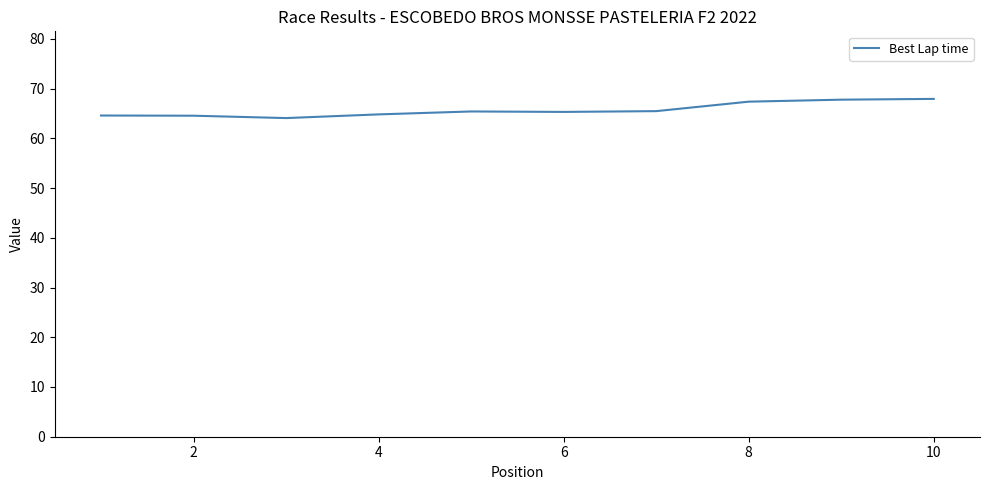

What is the minimum value shown in the chart?

64.1